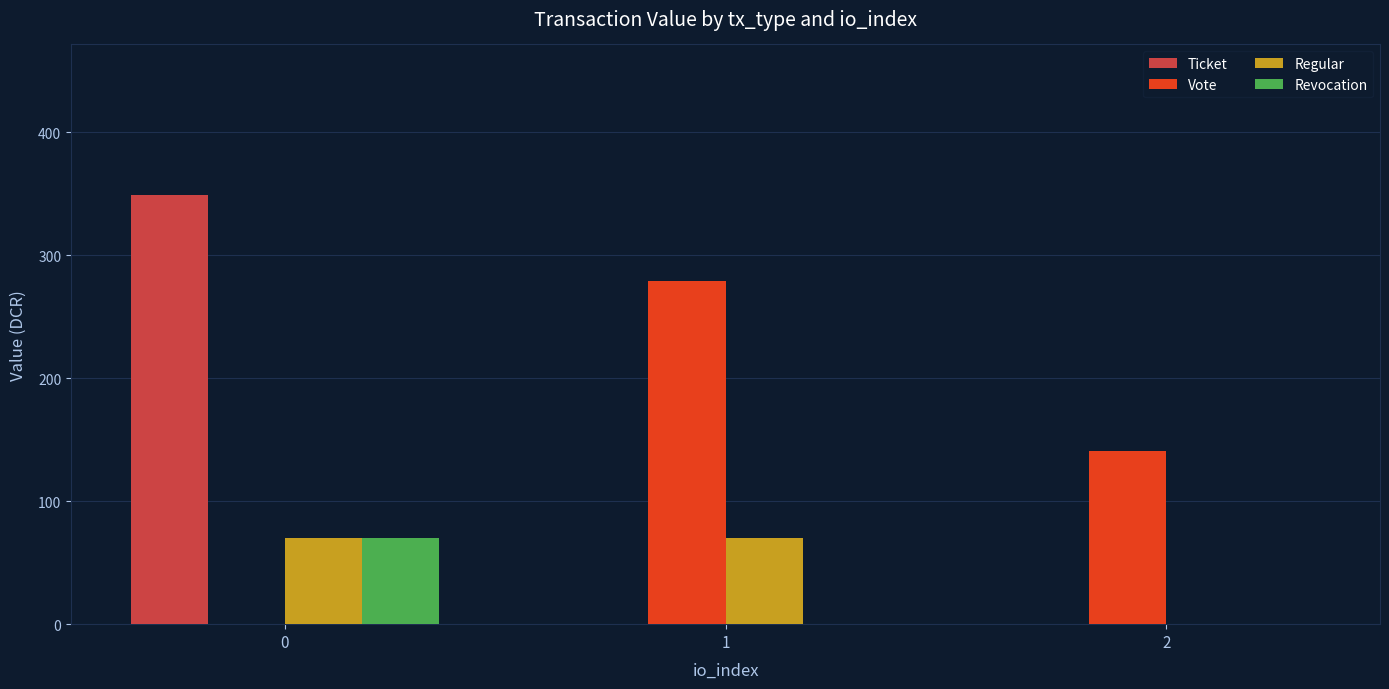

Is the value of Regular at 2 greater than the value of Revocation at 0?

No